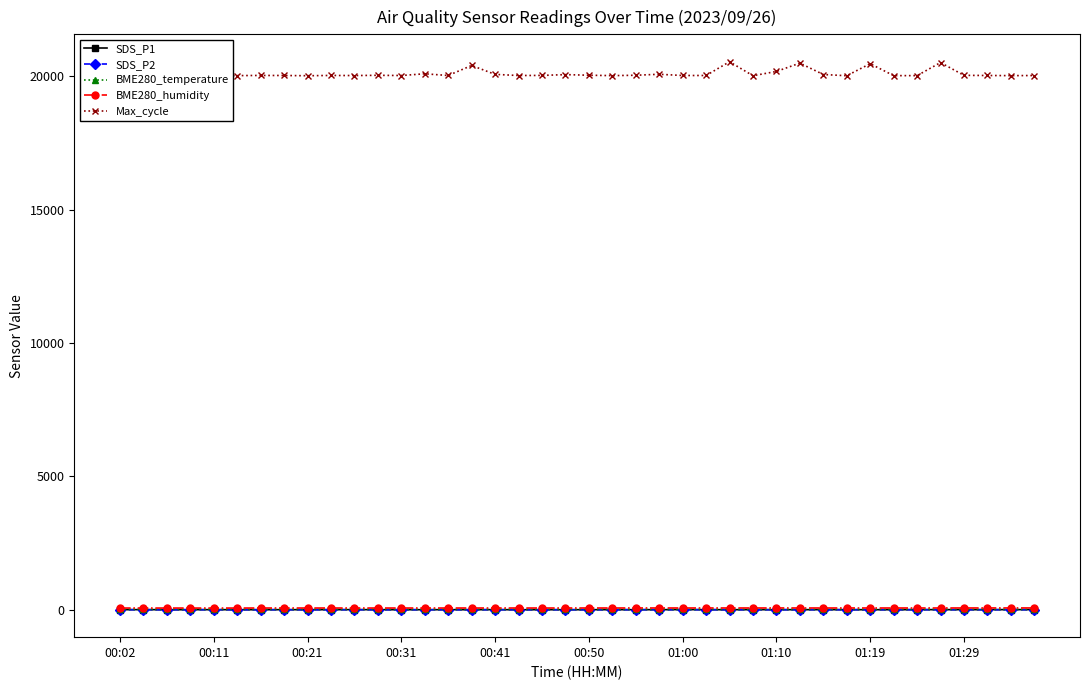

True or false: SDS_P1 has more than 2 interior local peaks.

True